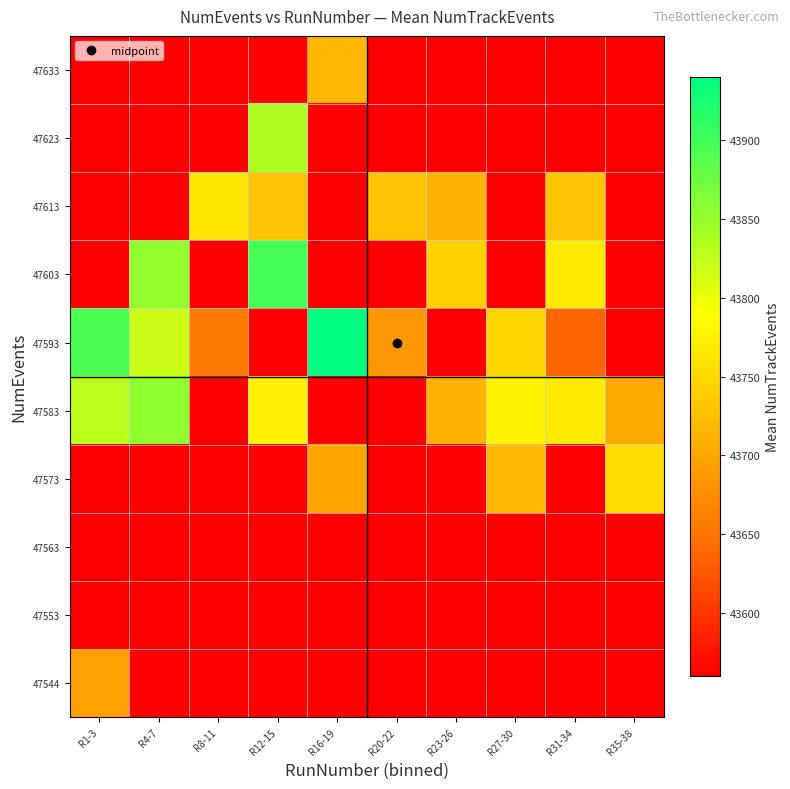

List the series in order of their peak value, lowest first.

47553, 47563, 47544, 47633, 47573, 47613, 47623, 47583, 47603, 47593